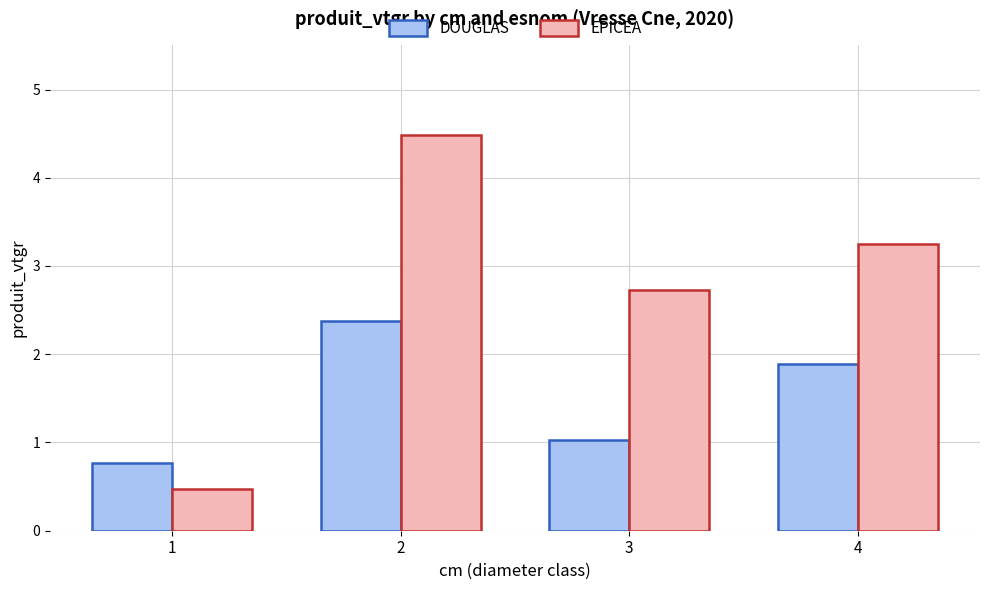

What is the greatest value displayed?

4.5